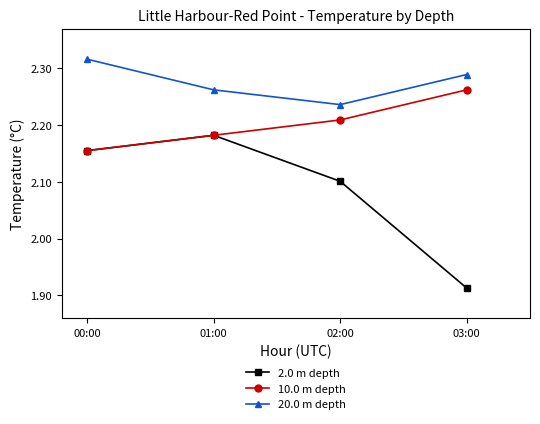

Which series has the largest total across all categories?

20.0 m depth